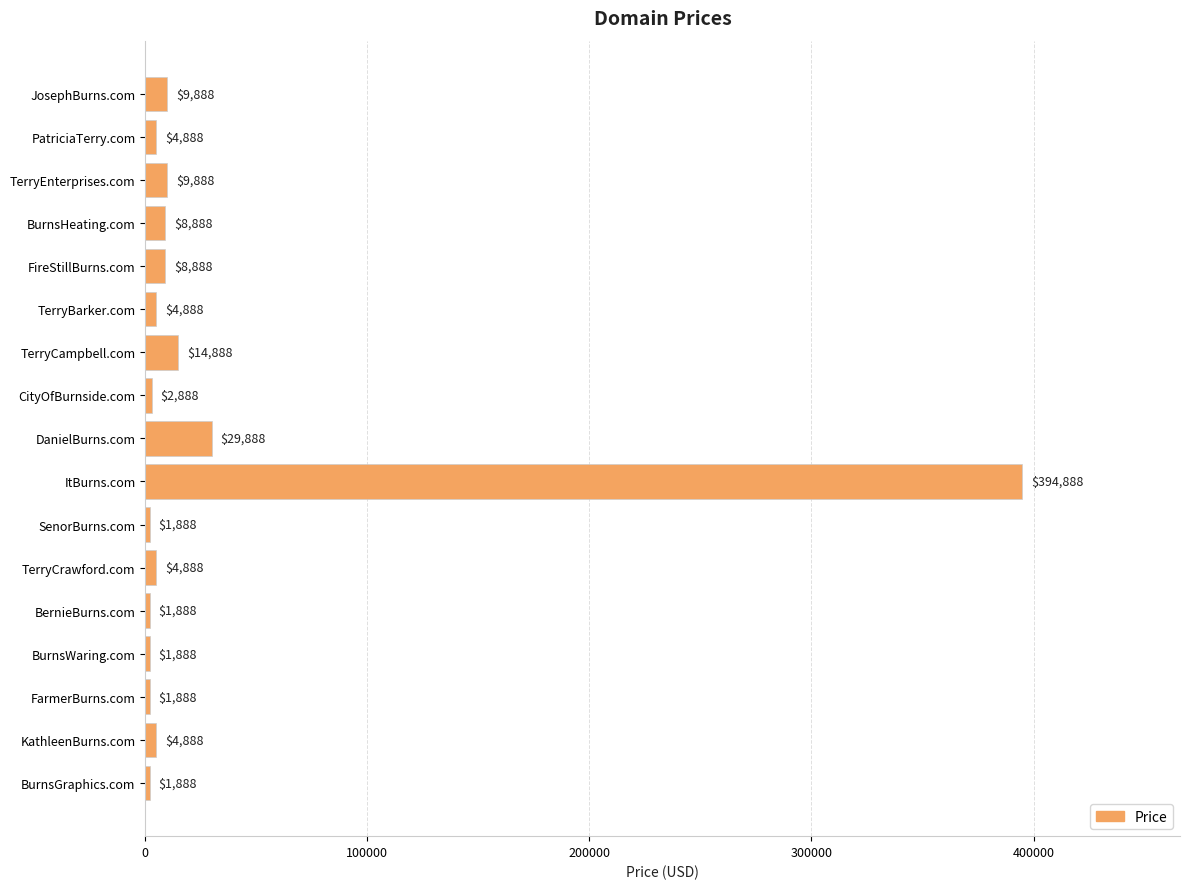

Reading bottom to top, what are all the values shown in this chart?

BurnsGraphics.com=1888	KathleenBurns.com=4888	FarmerBurns.com=1888	BurnsWaring.com=1888	BernieBurns.com=1888	TerryCrawford.com=4888	SenorBurns.com=1888	ItBurns.com=394888	DanielBurns.com=29888	CityOfBurnside.com=2888	TerryCampbell.com=14888	TerryBarker.com=4888	FireStillBurns.com=8888	BurnsHeating.com=8888	TerryEnterprises.com=9888	PatriciaTerry.com=4888	JosephBurns.com=9888